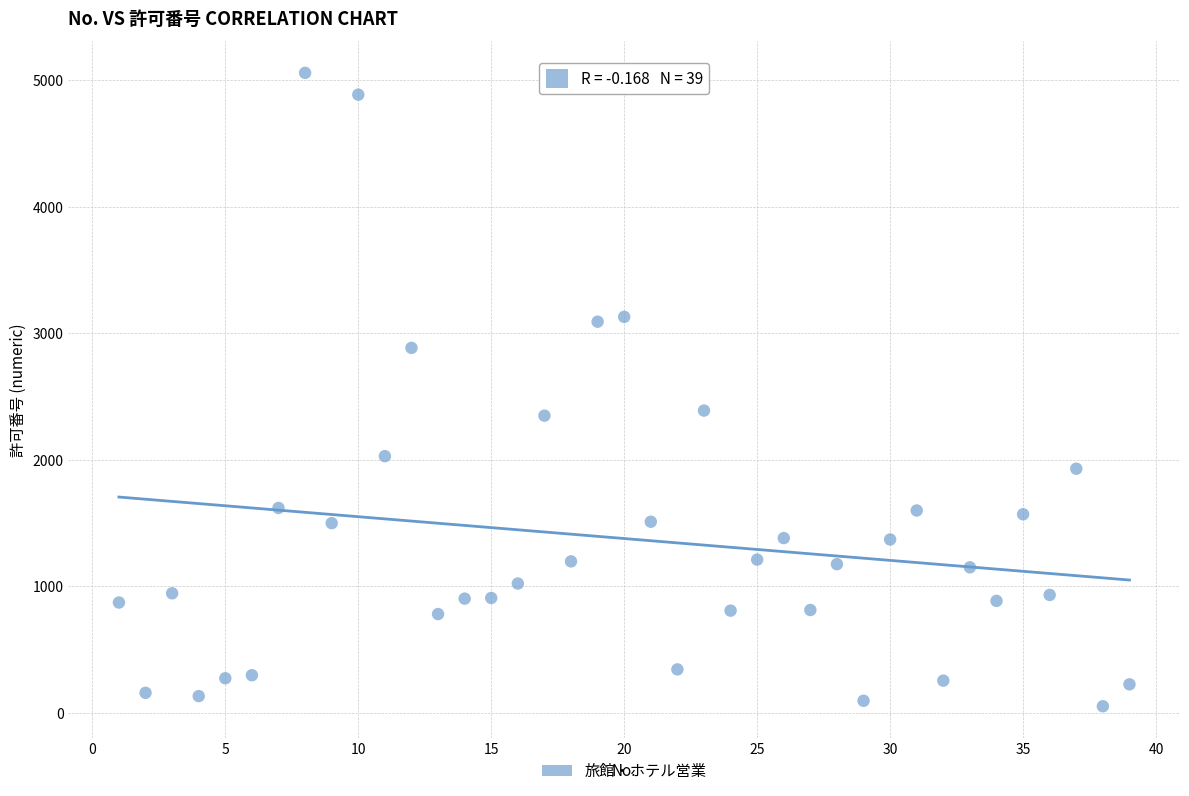

What is the range of Y values (max minus min)?

5002